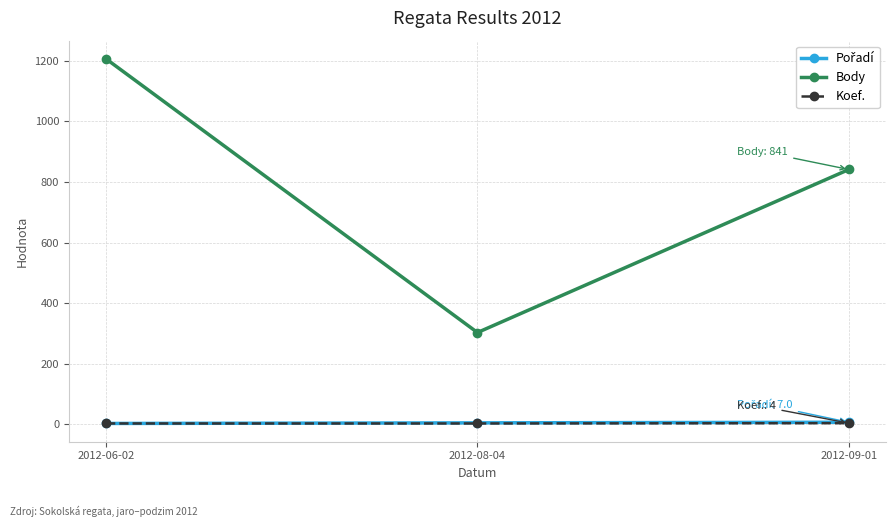

At which label does Body first exceed 841?

2012-06-02